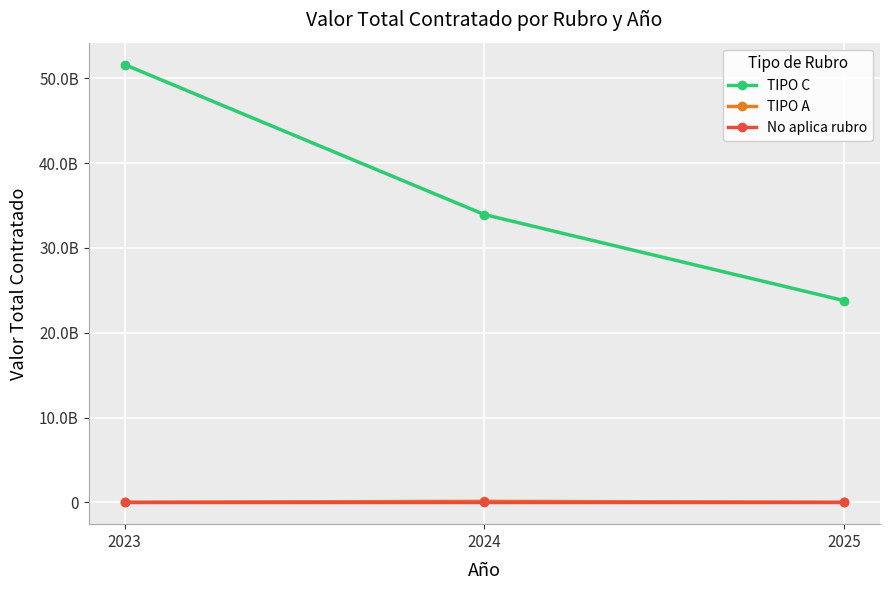

Does the chart have visible grid lines?

Yes